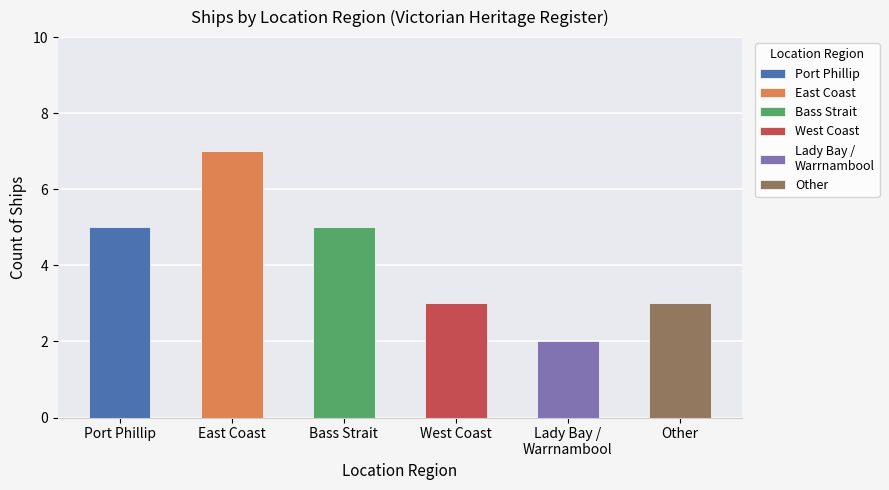

How many values are below 5?

3